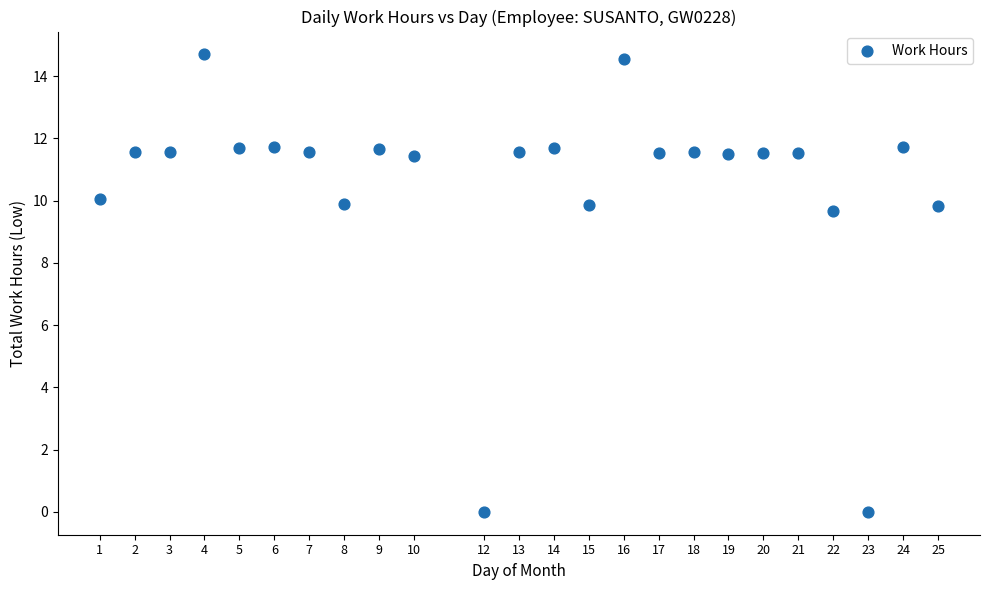

What is the range of X values (max minus min)?

24.0